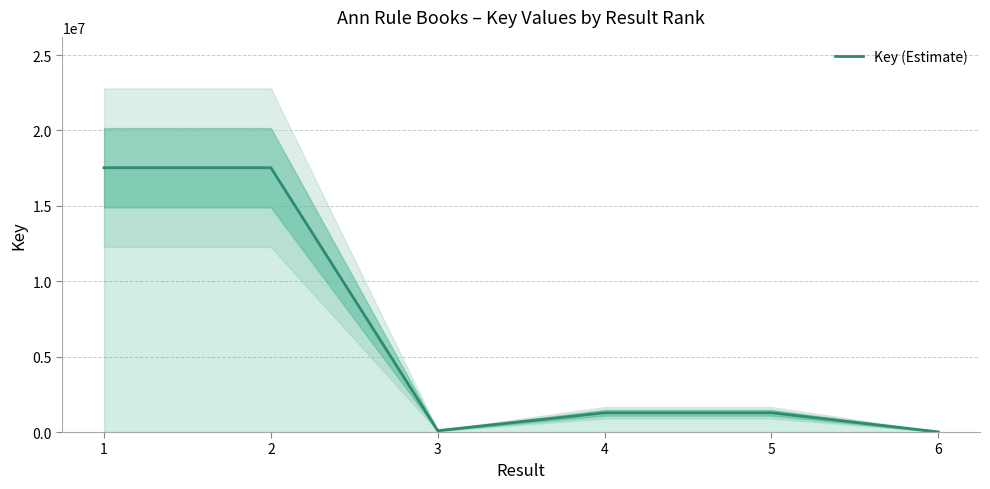

True or false: the data shows 4000993 at 2.

False